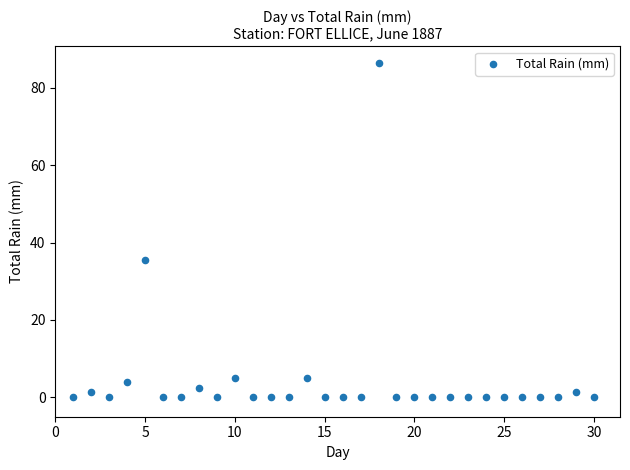

What is the range of X values (max minus min)?

29.0